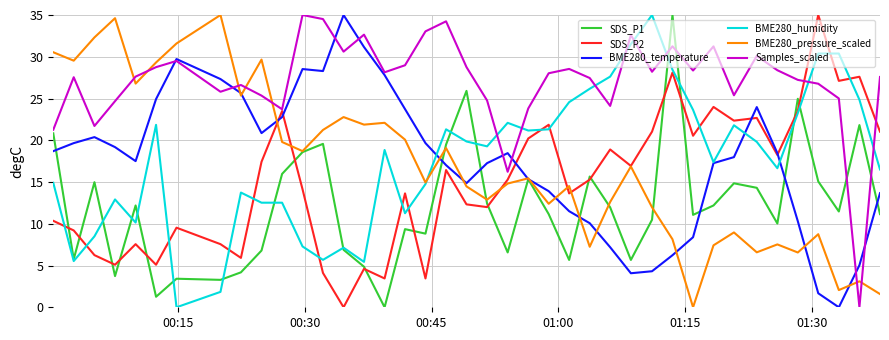

What is the maximum value shown in the chart?

35.0